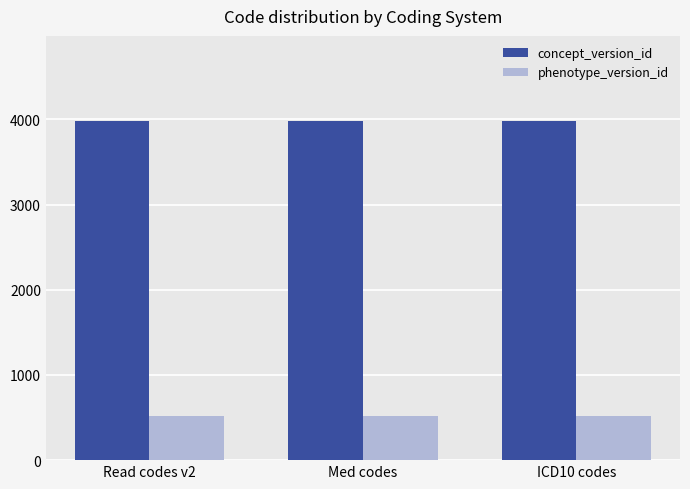

What is the value of the phenotype_version_id bar at the 1st from the left?

518